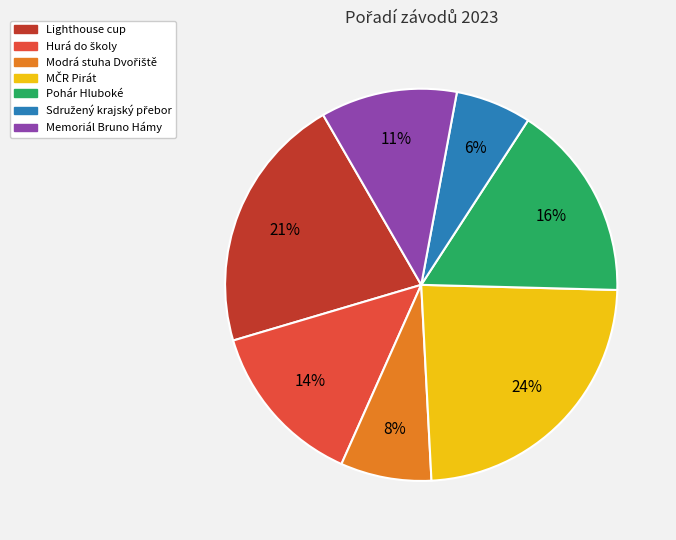

Is Memoriál Bruno Hámy the majority of the pie?

No